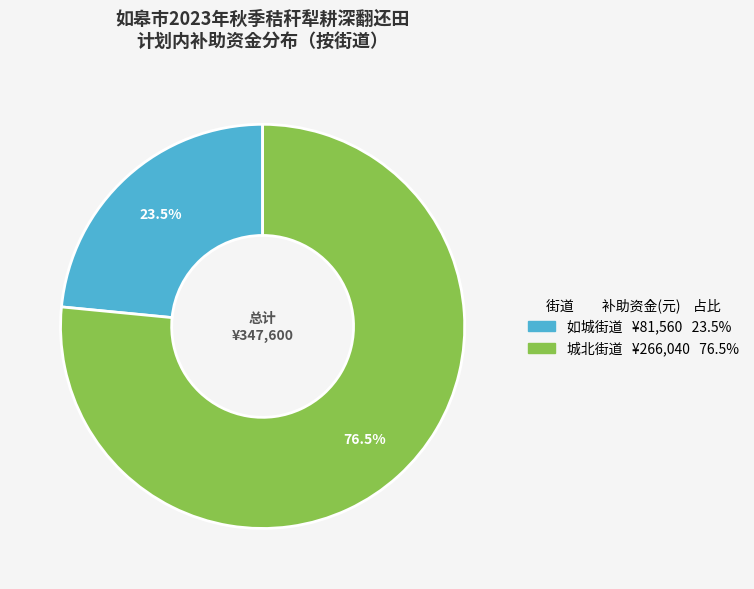

Is there a majority slice in this chart?

Yes